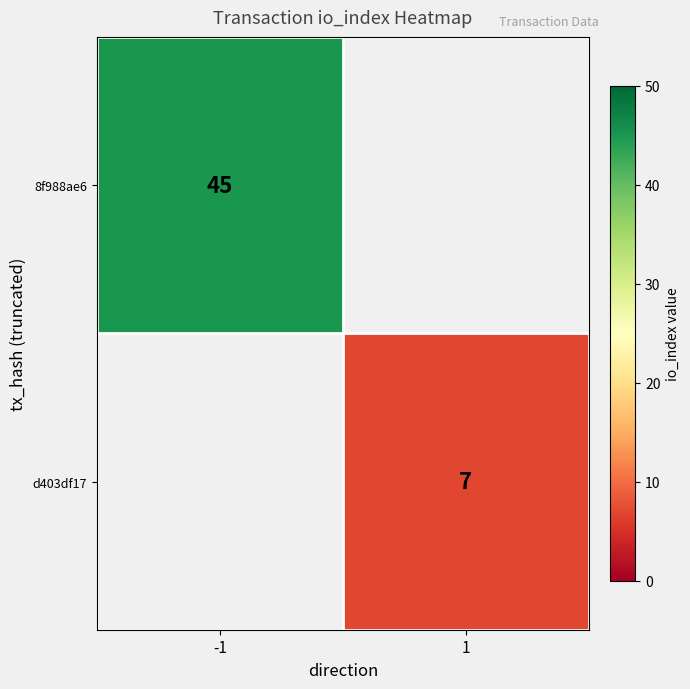

What is the greatest value displayed?

45.0